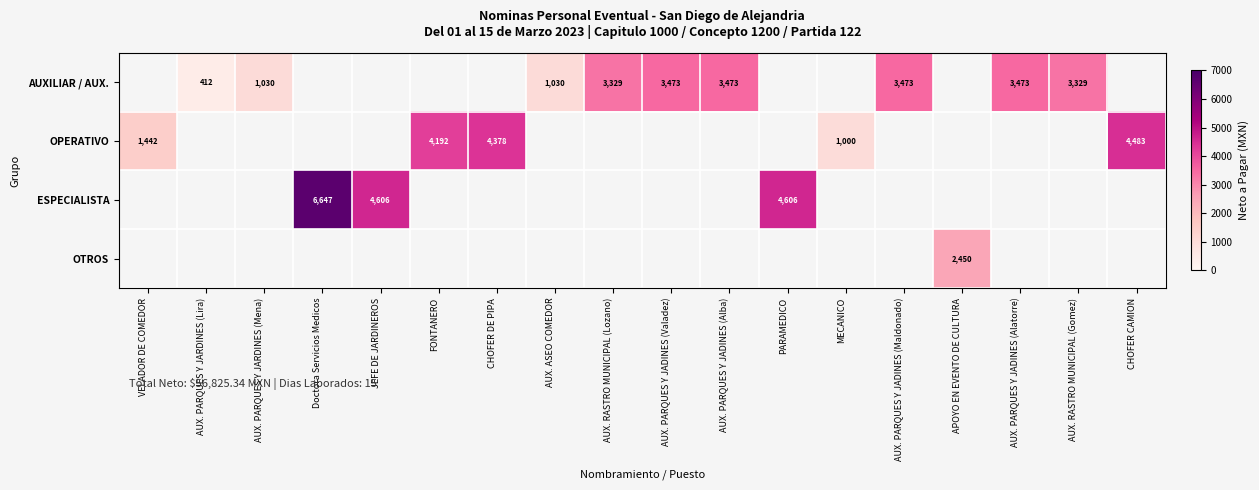

Is it true that AUXILIAR / AUX. equals 3473 at AUX. PARQUES Y JADINES (Alatorre)?

True